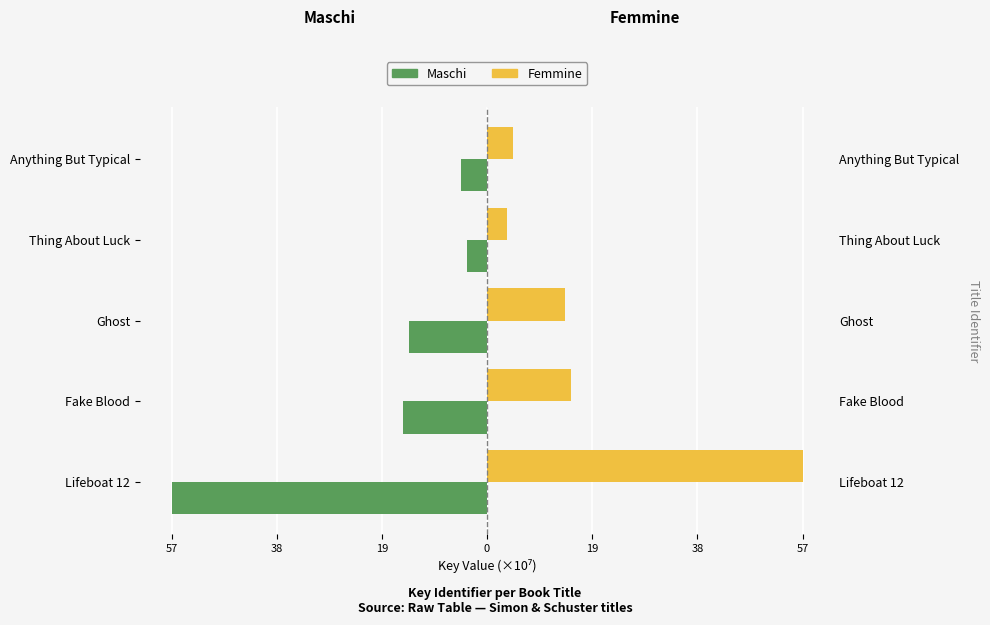

What value does the Femmine series have at Lifeboat 12?

56.7